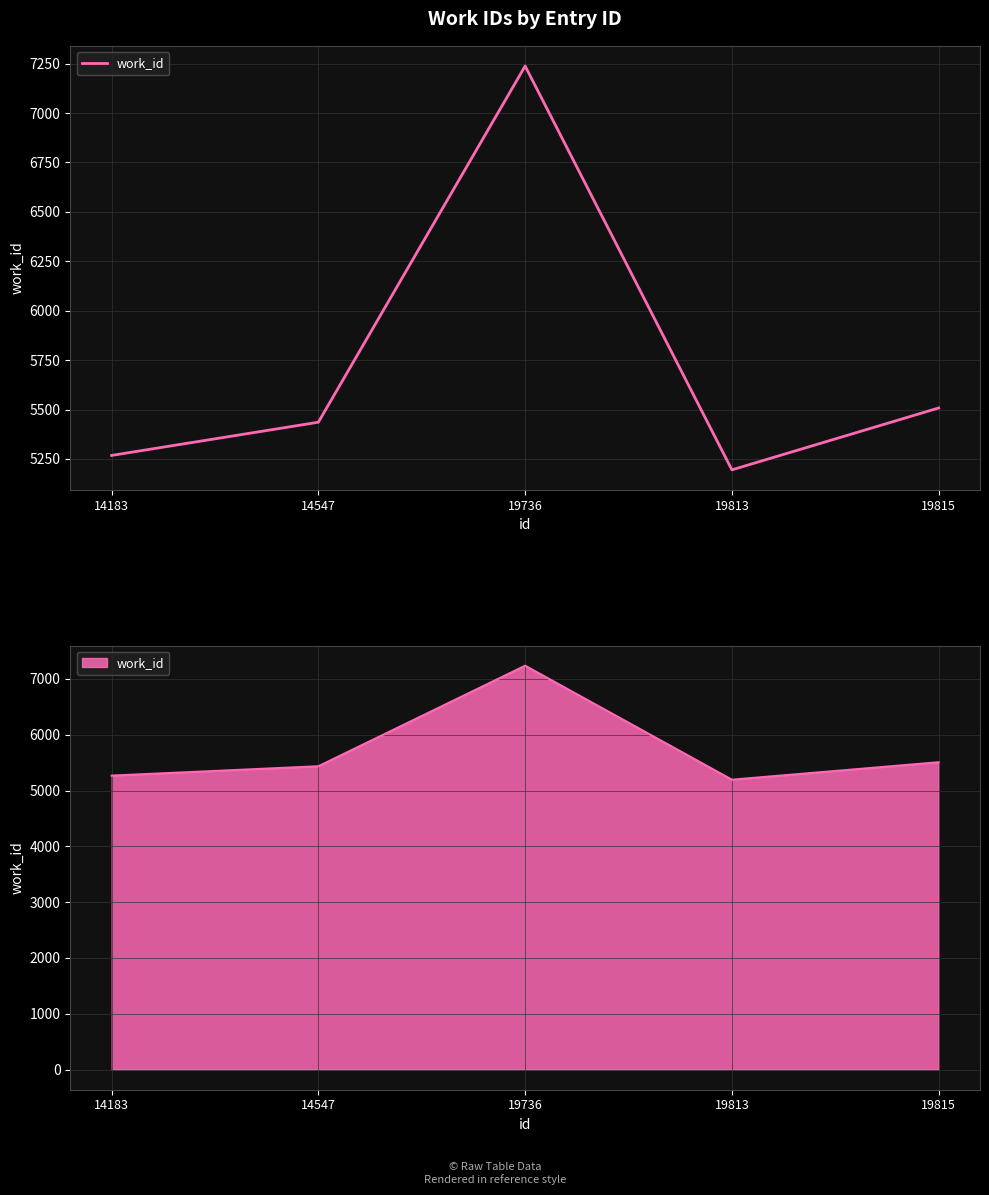

Read the value at 19736, to the nearest 100.

7200